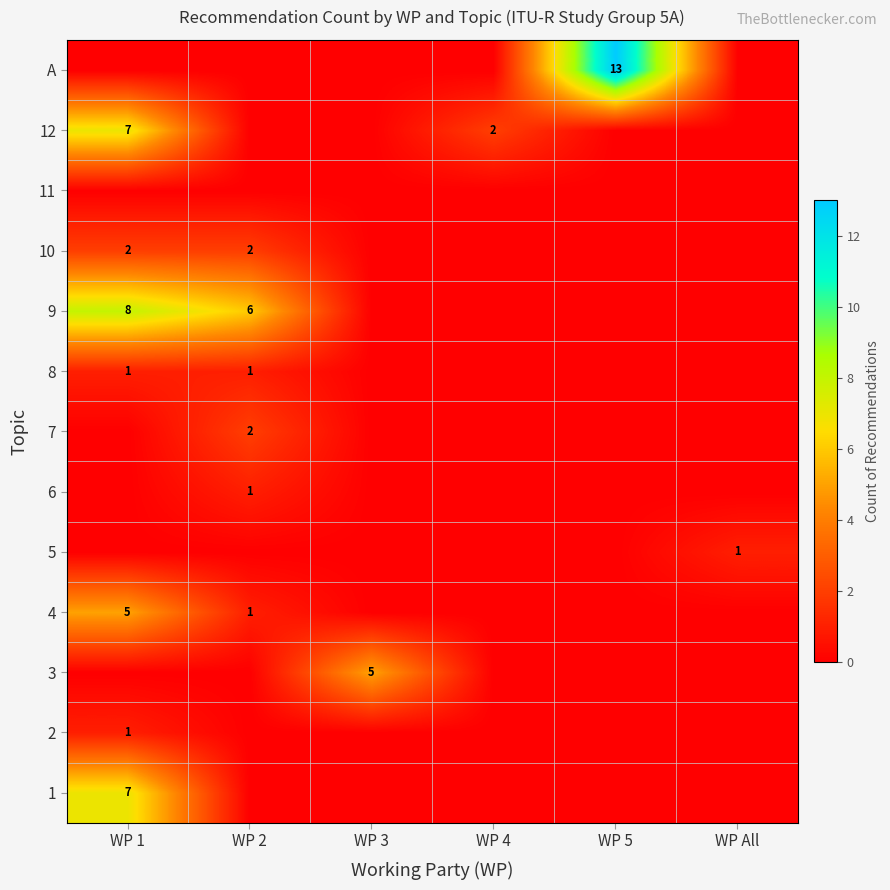

Is it true that 8 equals 1 at WP 1?

True